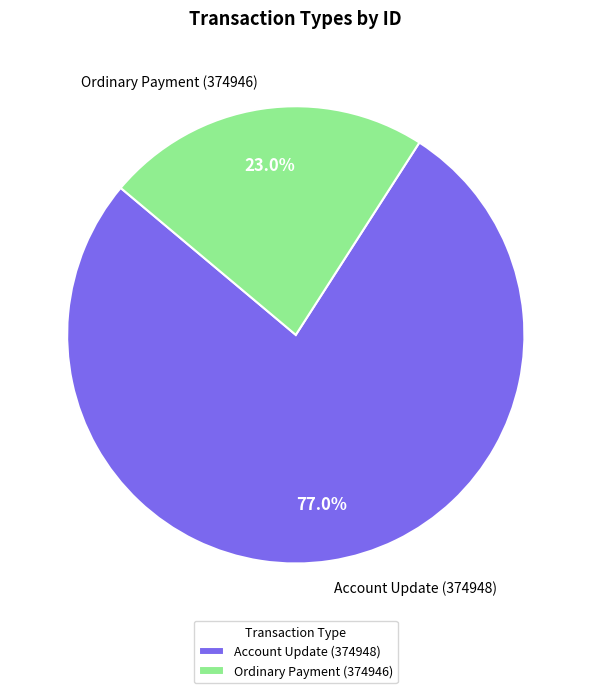

Which slice is the smallest?

Ordinary Payment (374946)